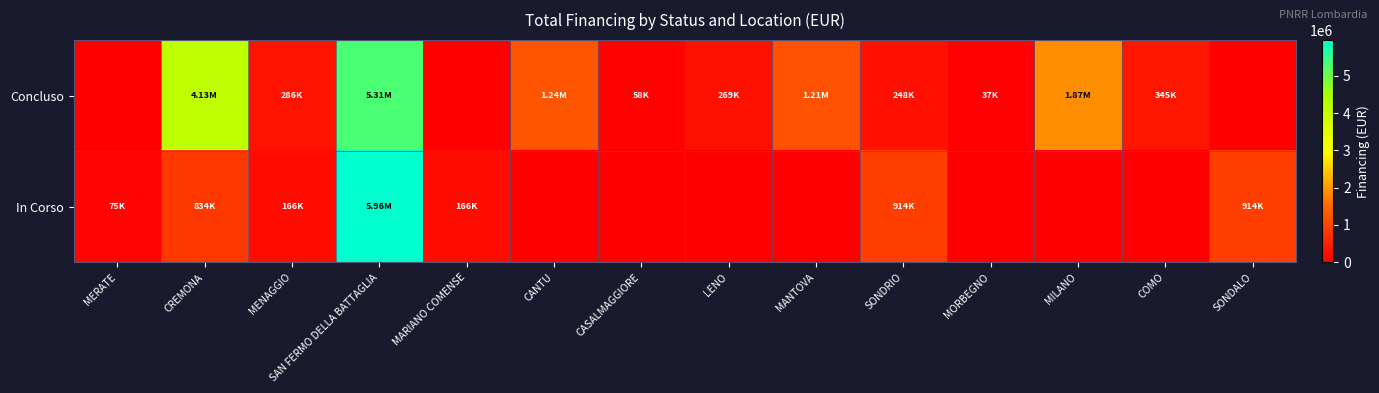

What is the difference between the highest and lowest values at MORBEGNO?

36600.0